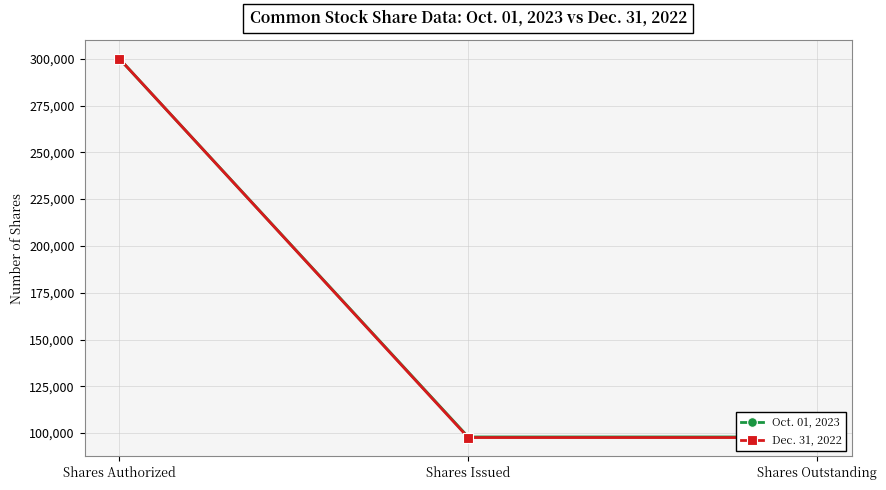

Reading left to right, list all the values displayed in this chart.

Oct. 01, 2023: 300000	97956	97956
Dec. 31, 2022: 300000	97645	97645